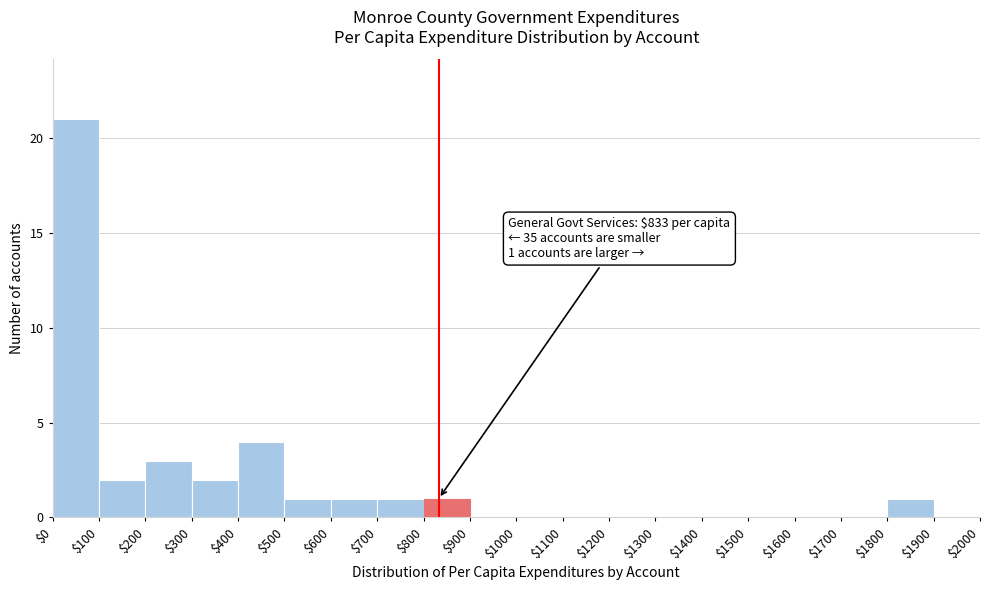

Which range on the x-axis has the tallest bar?

$0 to $100